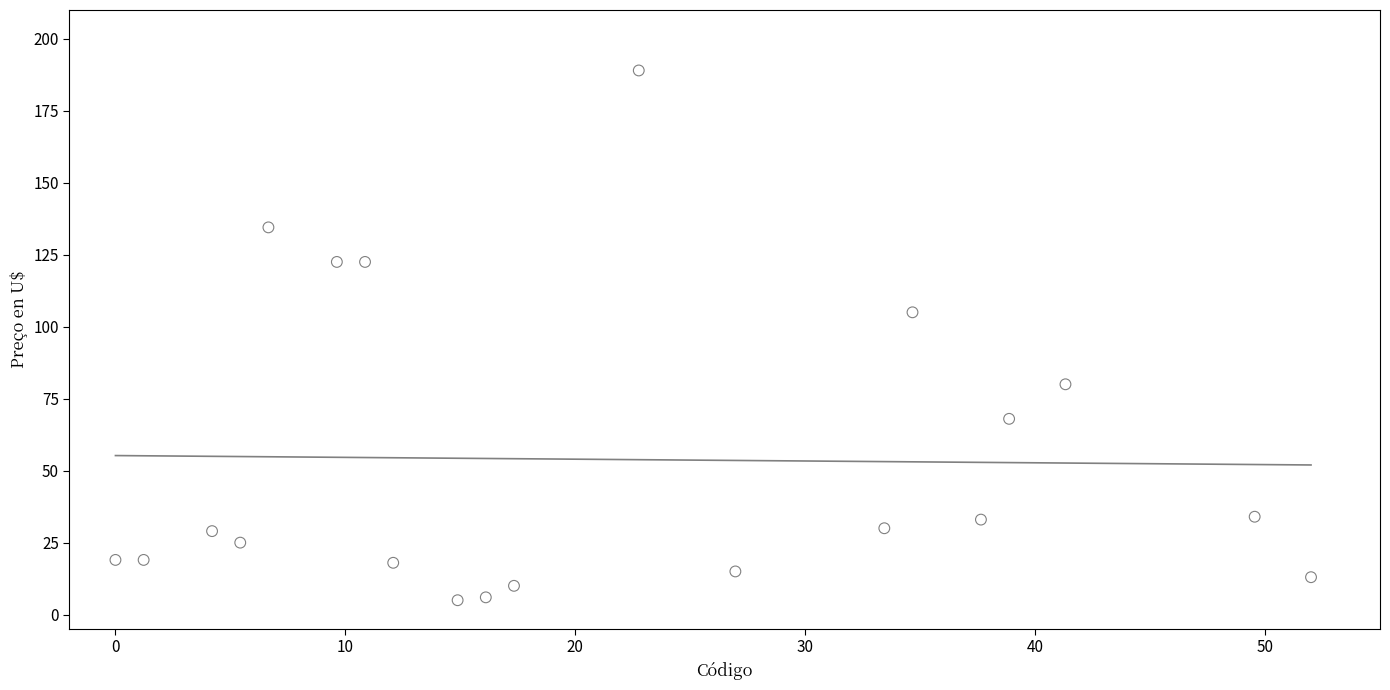

What Y value in the scatter plot is closest to 97?

105.0